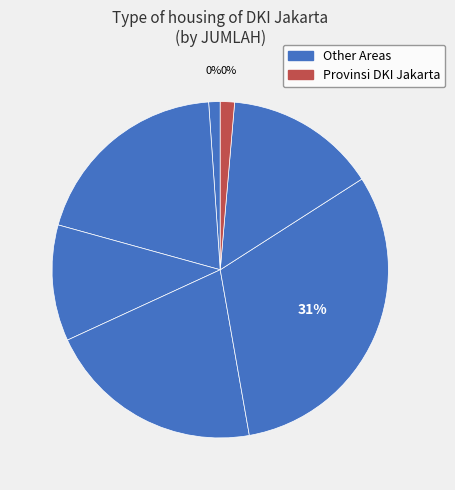

What percentage is NOT represented by JAKARTA BARAT?

80.4%